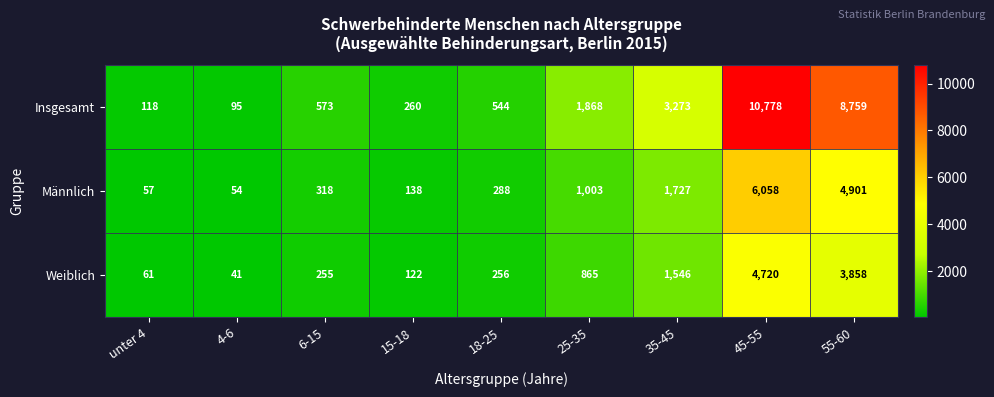

How many series are shown in this chart?

3